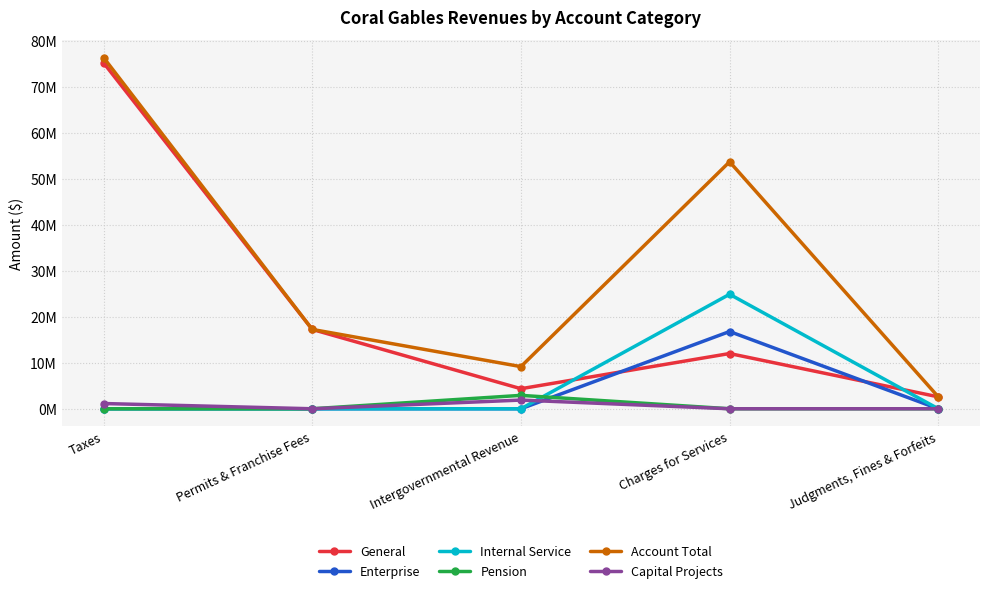

Is this an area chart (filled region under the line)?

No